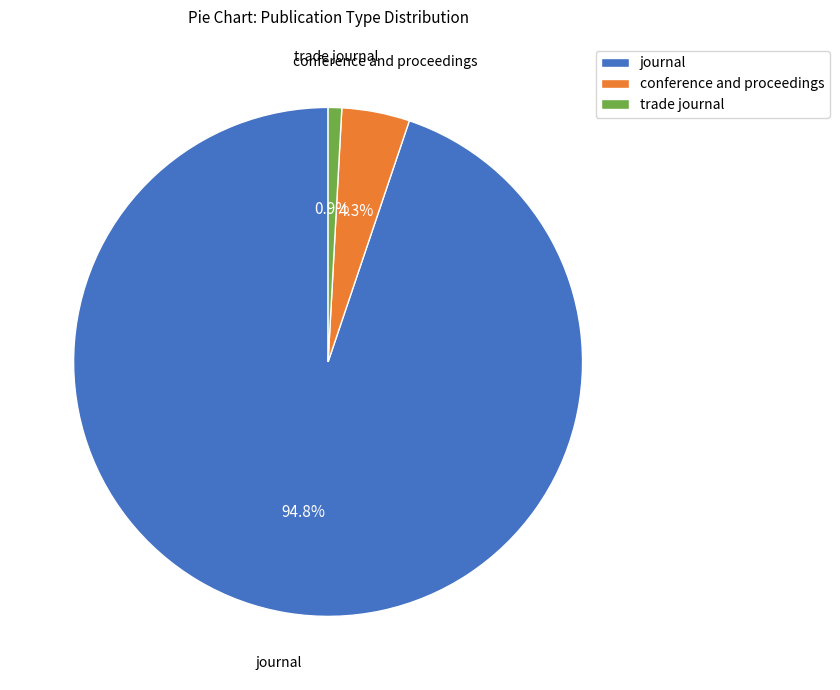

Is journal the majority of the pie?

Yes